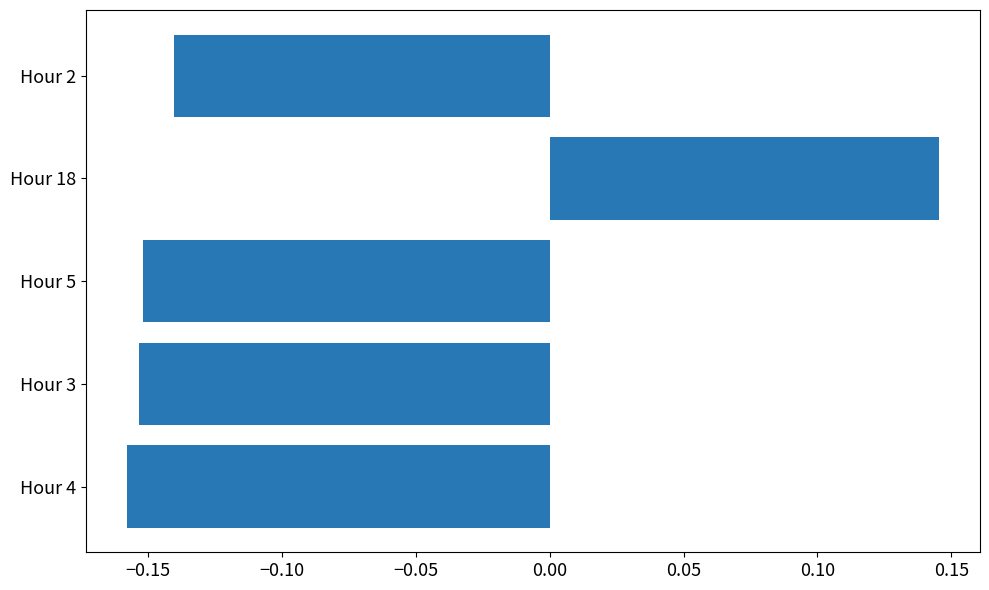

True or false: the data shows -0.0 at Hour 4.

False